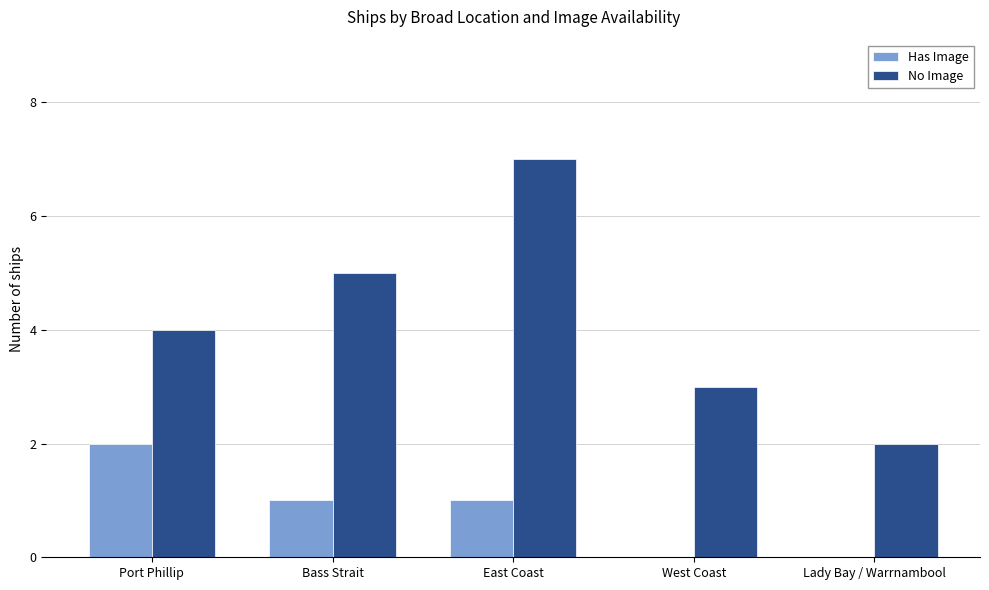

True or false: No Image has a value of 5 at Bass Strait.

True